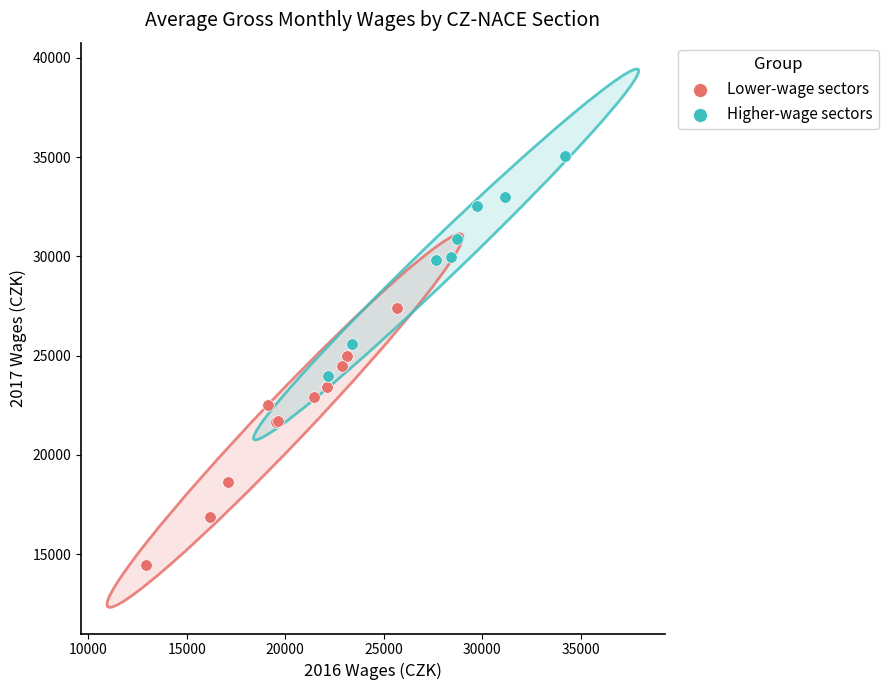

What are all the series names shown in the legend?

Lower-wage sectors, Higher-wage sectors